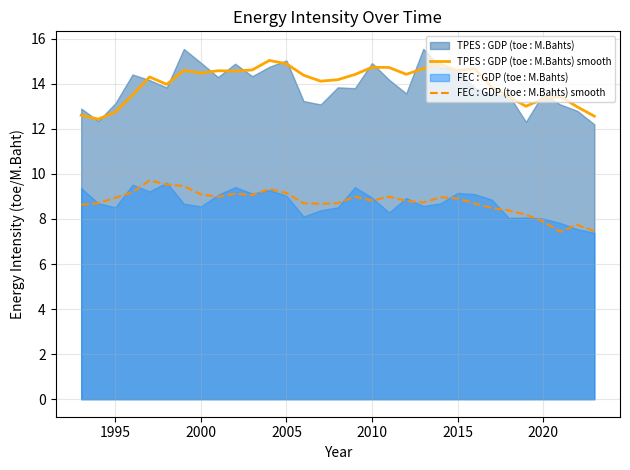

What is the lowest value of the TPES : GDP (toe : M.Bahts) smooth series?

12.4